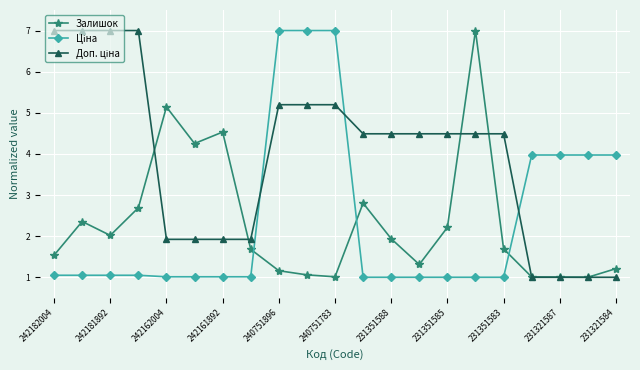

At how many categories does at least one series exceed 5?

9